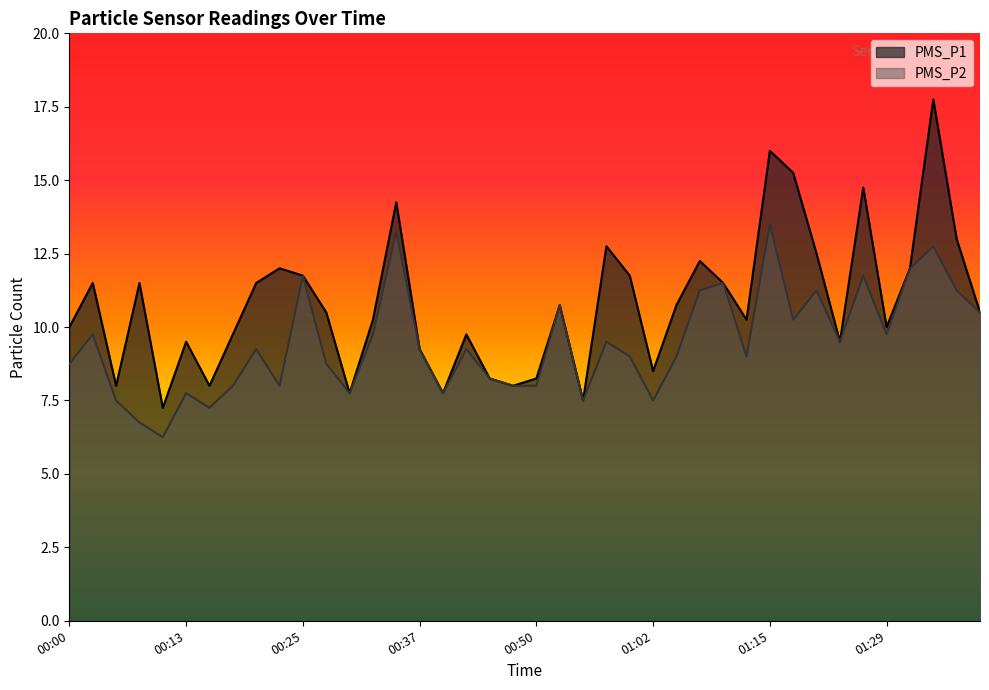

Read the PMS_P2 value at 01:18.

10.2